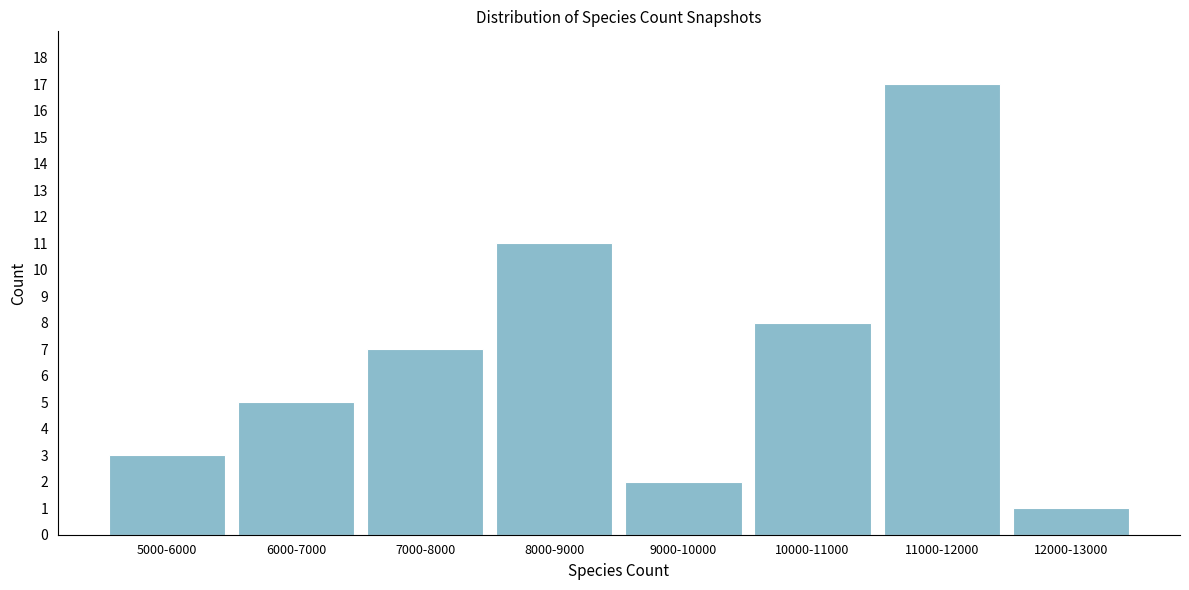

Reading left to right, transcribe all the data shown in this chart.

5000-6000=3	6000-7000=5	7000-8000=7	8000-9000=11	9000-10000=2	10000-11000=8	11000-12000=17	12000-13000=1